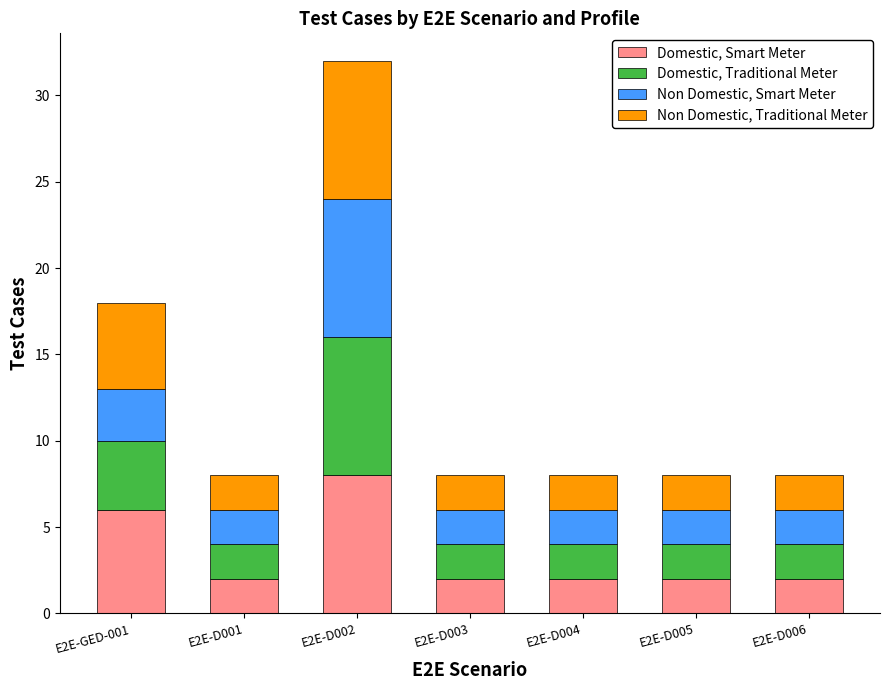

What are all the series names shown in the legend?

Domestic, Smart Meter, Domestic, Traditional Meter, Non Domestic, Smart Meter, Non Domestic, Traditional Meter